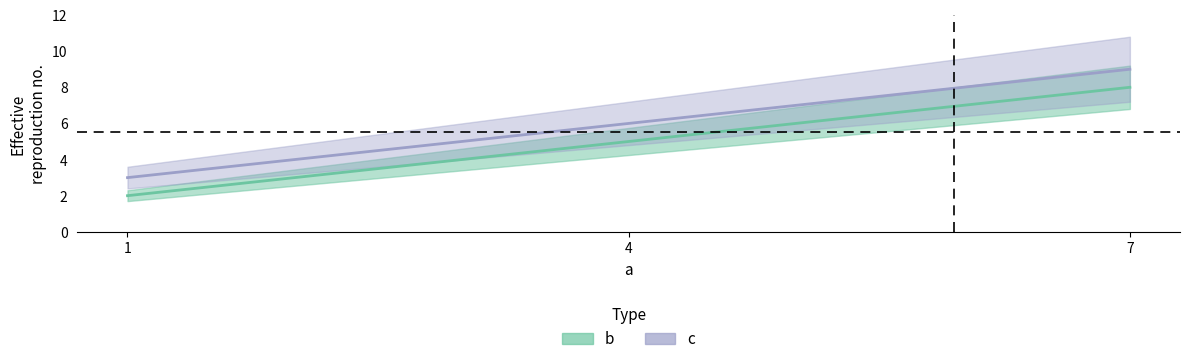

Where does the b series first go above 5?

7